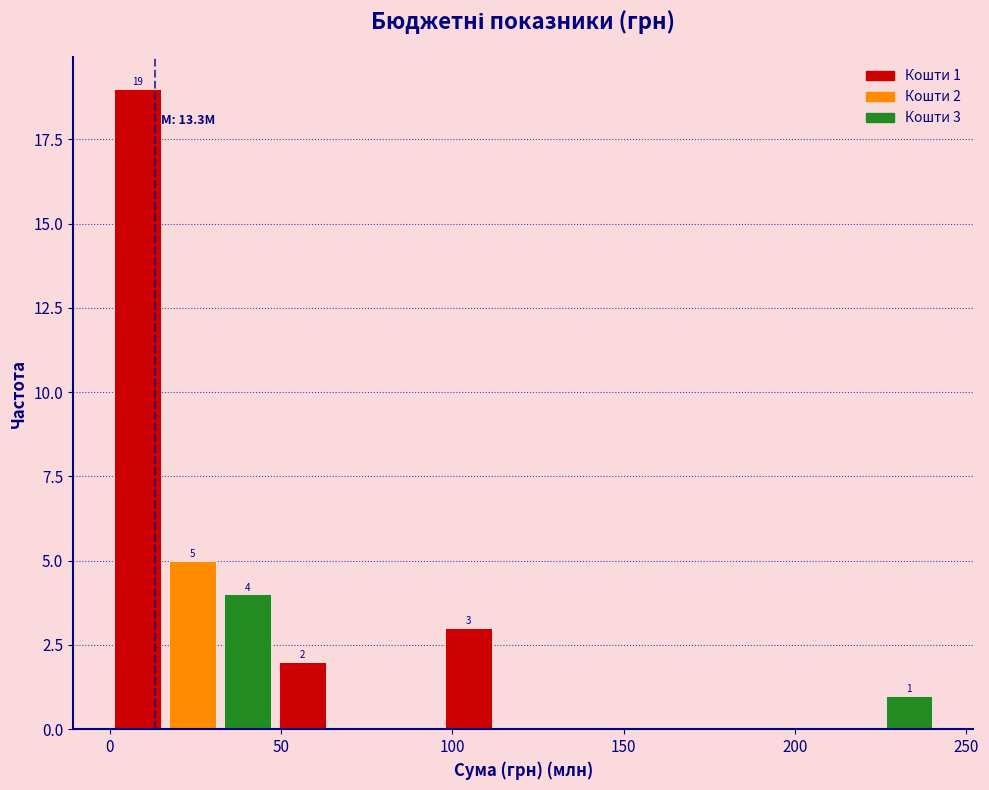

Read against the x-axis, roughly where is the centre of the tallest bar?

10